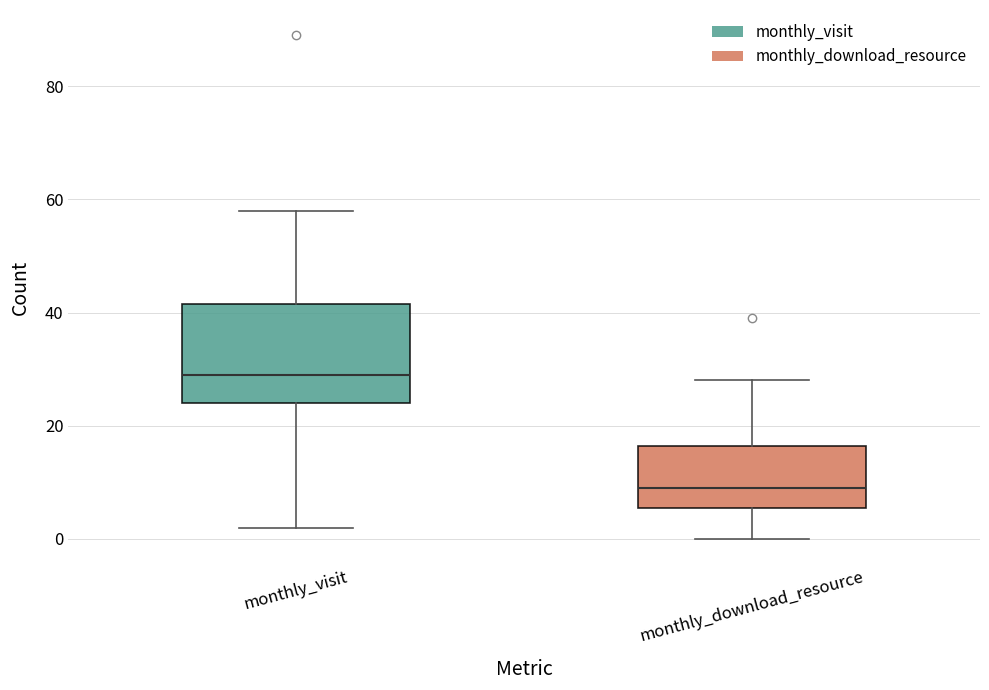

Reading left to right, transcribe this box plot: for each box, give where its median line is, the range the box spans, and where its two whiskers end, as read against the y-axis. The values are not printed on the chart, so give them approximately, as read against the axis.

monthly_visit: median 30, box 24 to 42, whiskers 2 to 58
monthly_download_resource: median 10, box 6 to 16, whiskers 0 to 28